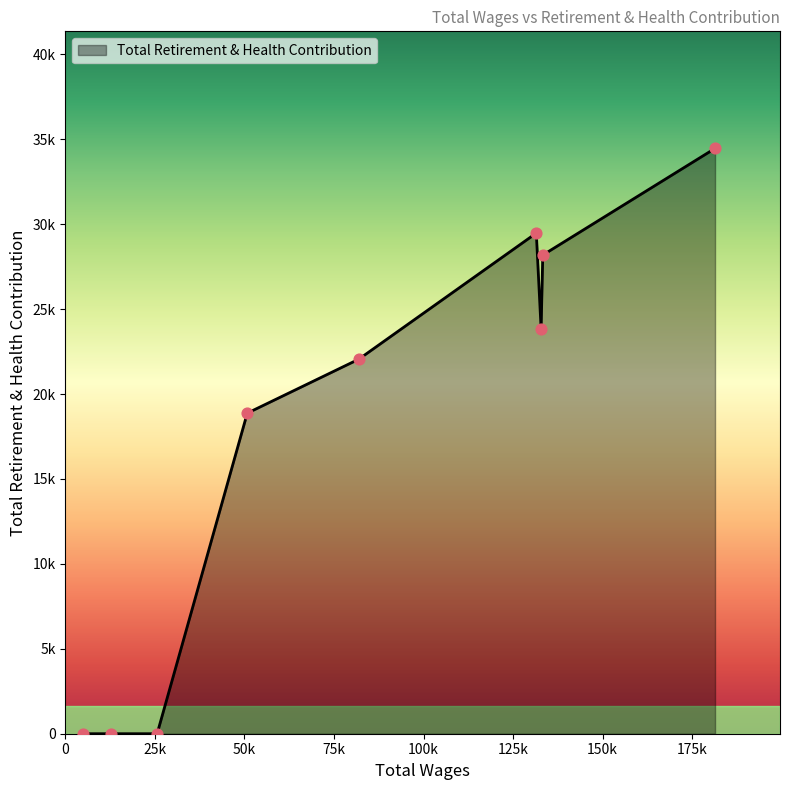

Is this an area chart (filled region under the line)?

Yes